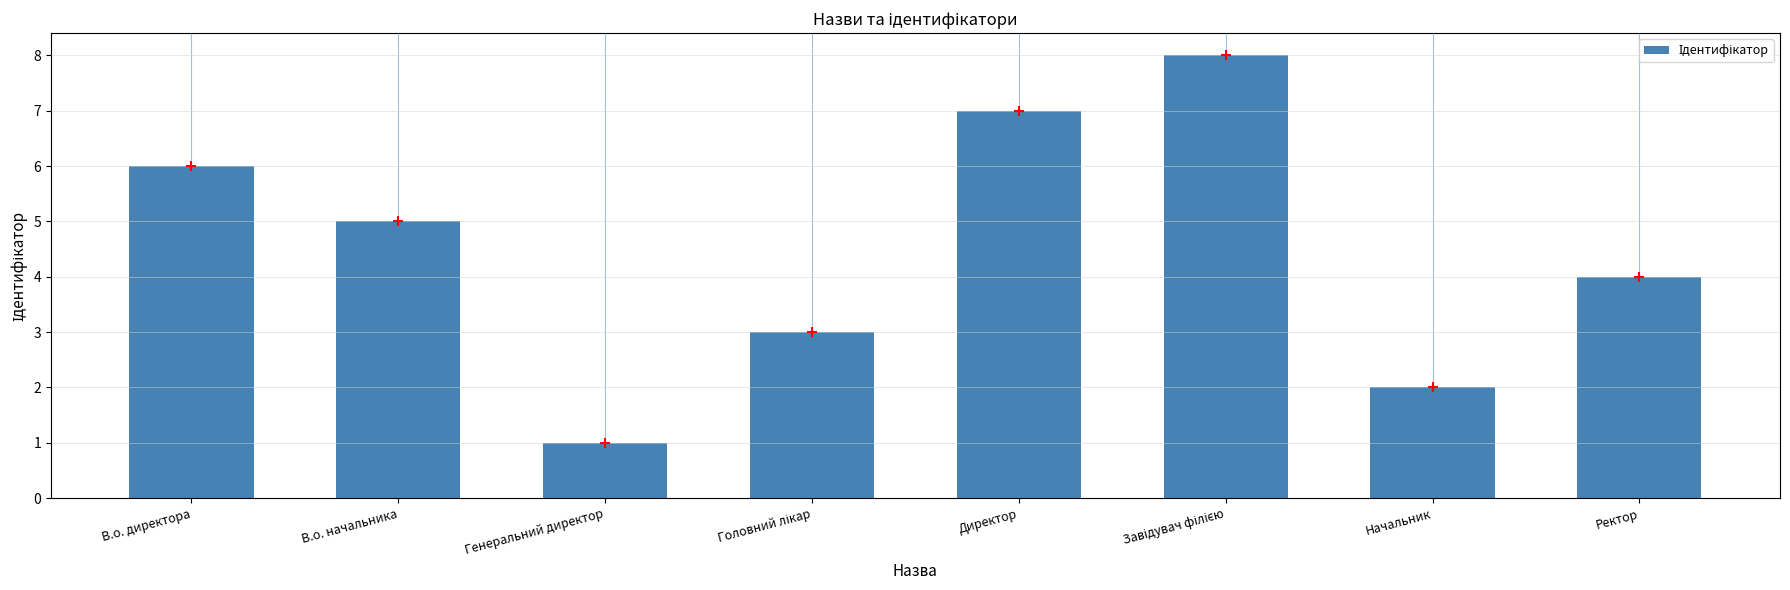

Approximately how many times larger is the value at Генеральний директор compared to Директор?

0.1